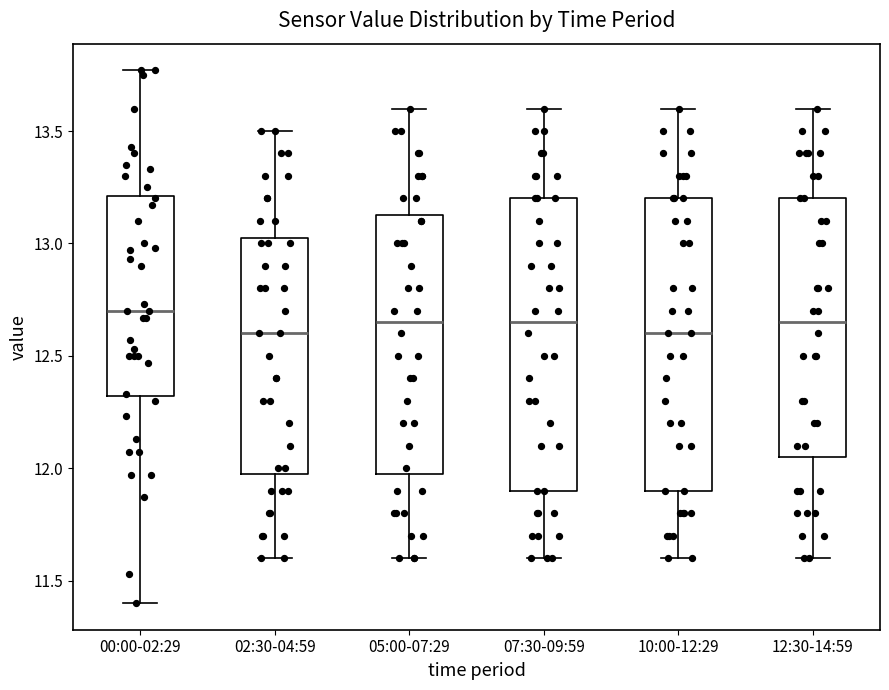

Reading left to right, read every box against the y-axis: the position of its median line, the range the box covers, and the ends of its whiskers. The values are not printed on the chart, so give them approximately, as read against the axis.

00:00-02:29: median 12.70, box 12.30 to 13.20, whiskers 11.40 to 13.75
02:30-04:59: median 12.60, box 12.00 to 13.05, whiskers 11.60 to 13.50
05:00-07:29: median 12.65, box 12.00 to 13.15, whiskers 11.60 to 13.60
07:30-09:59: median 12.65, box 11.90 to 13.20, whiskers 11.60 to 13.60
10:00-12:29: median 12.60, box 11.90 to 13.20, whiskers 11.60 to 13.60
12:30-14:59: median 12.65, box 12.05 to 13.20, whiskers 11.60 to 13.60